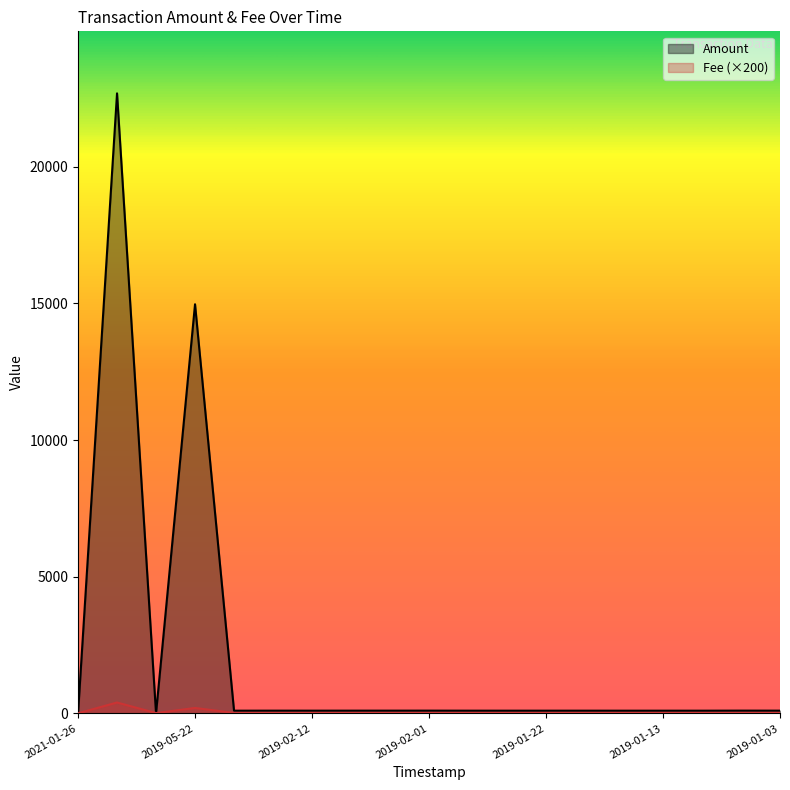

True or false: Amount has more than 2 points higher than both neighbors.

True